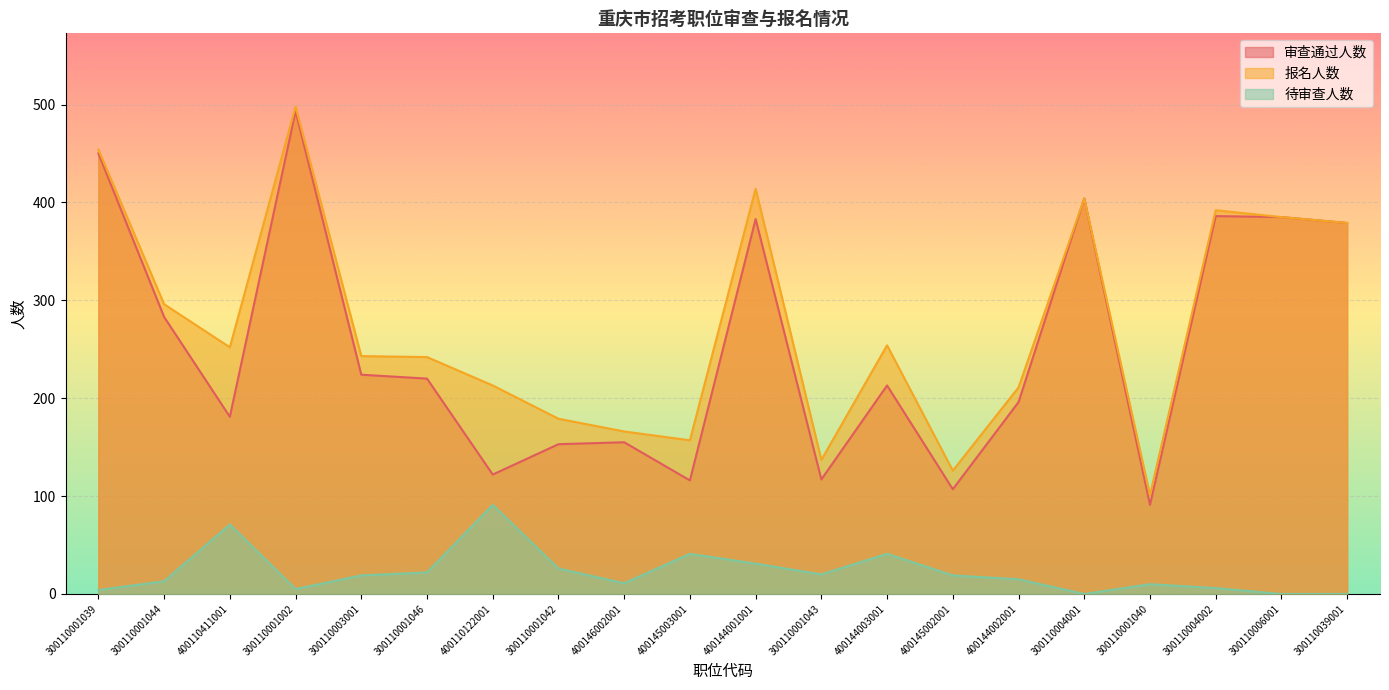

Between 300110001044 and 400145002001, which series saw the biggest shift?

审查通过人数